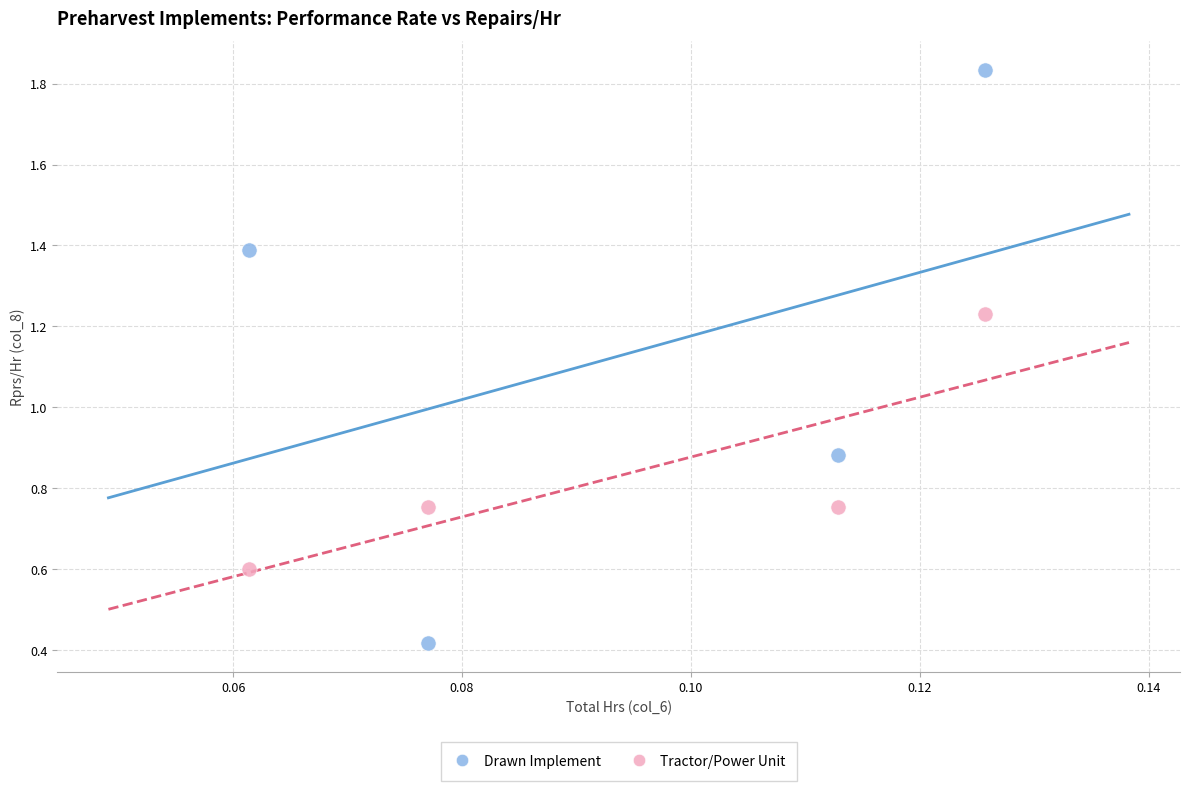

Which series contains the highest Y value?

Drawn Implement